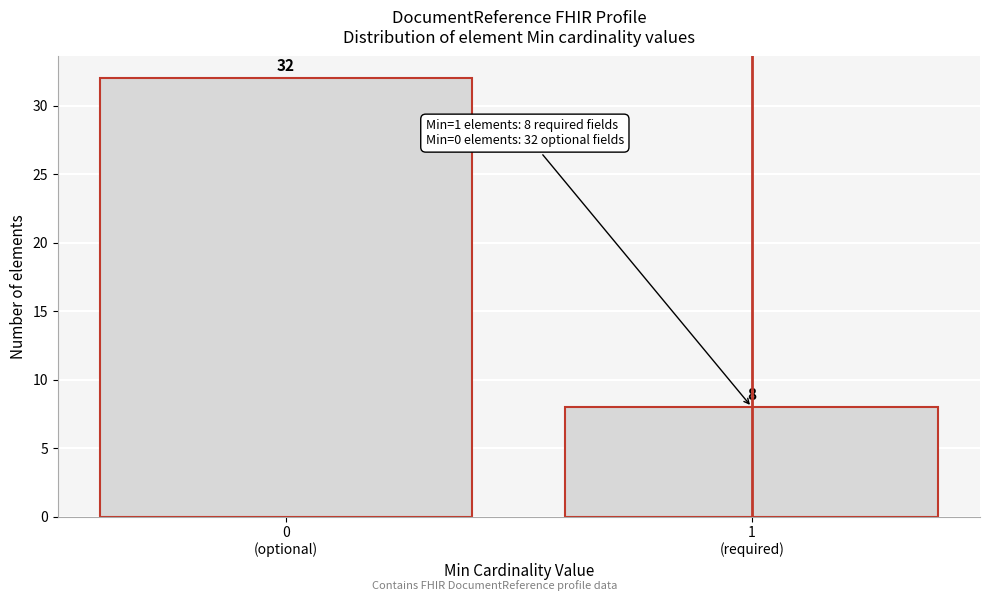

Reading left to right, list all the values displayed in this chart.

32	8